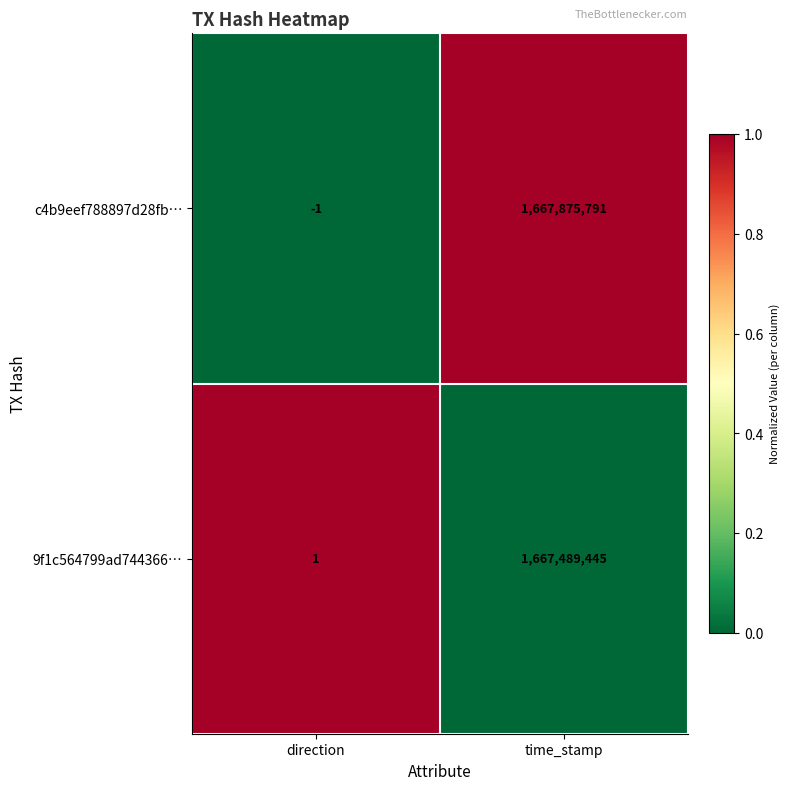

Which category has the lowest value across all series?

direction